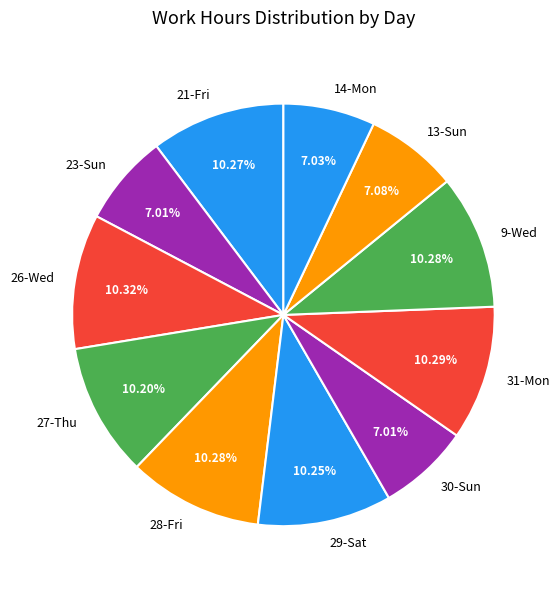

Is it true that 29-Sat is 10% of the pie?

True